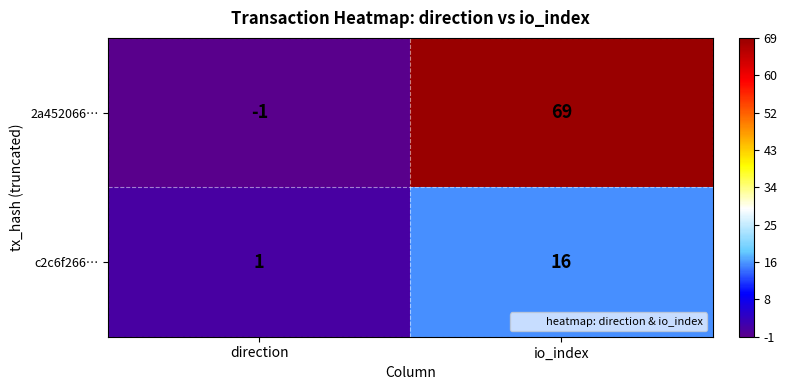

Which series has the largest total across all categories?

2a452066…